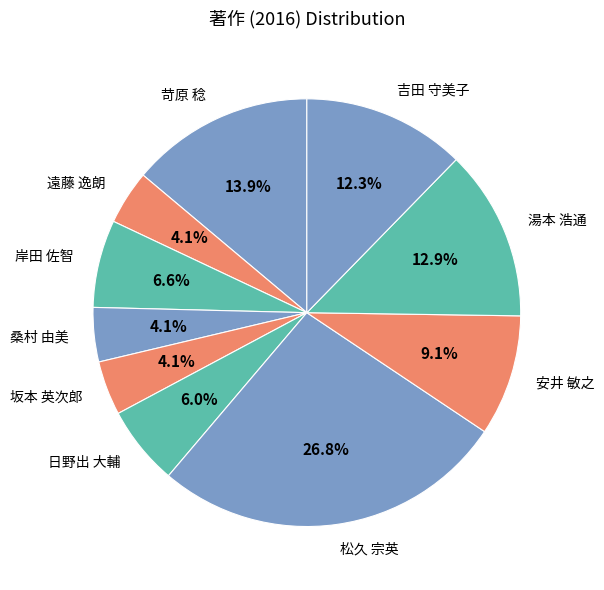

To the nearest percent, what is the difference between the largest and smallest slice percentages?

23%